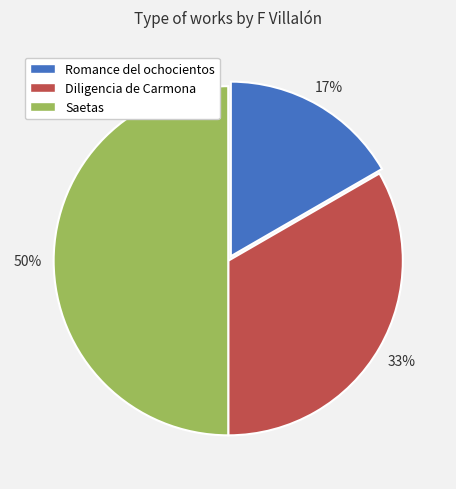

How many slices are in this pie chart?

3